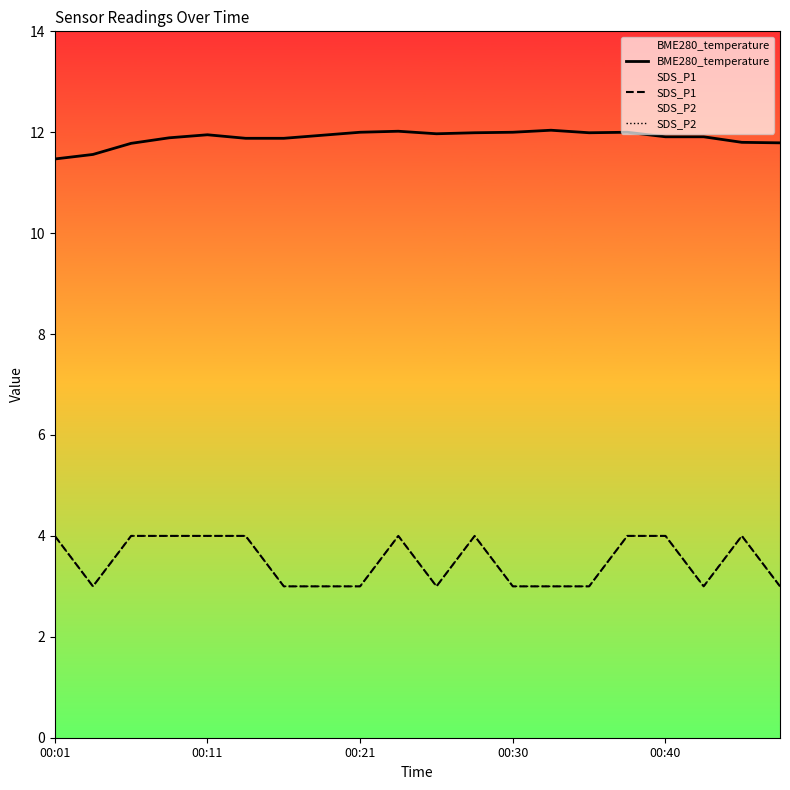

What is the difference between the maximum and minimum values in the SDS_P1 series?

1.0